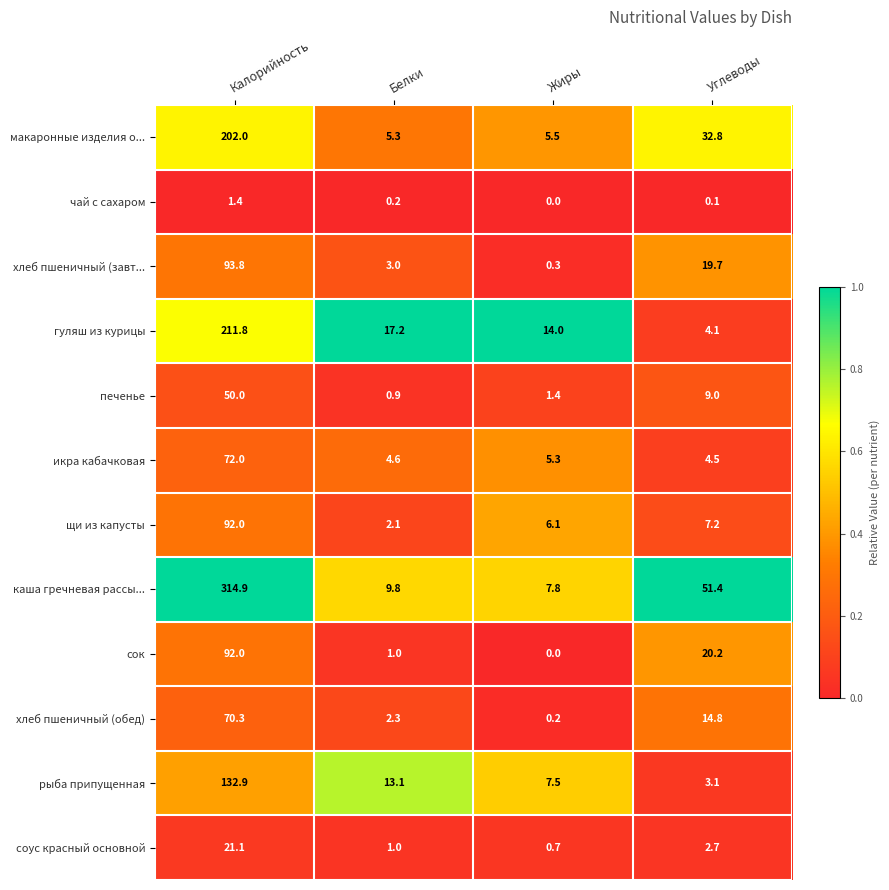

Count the number of categories in the chart.

4